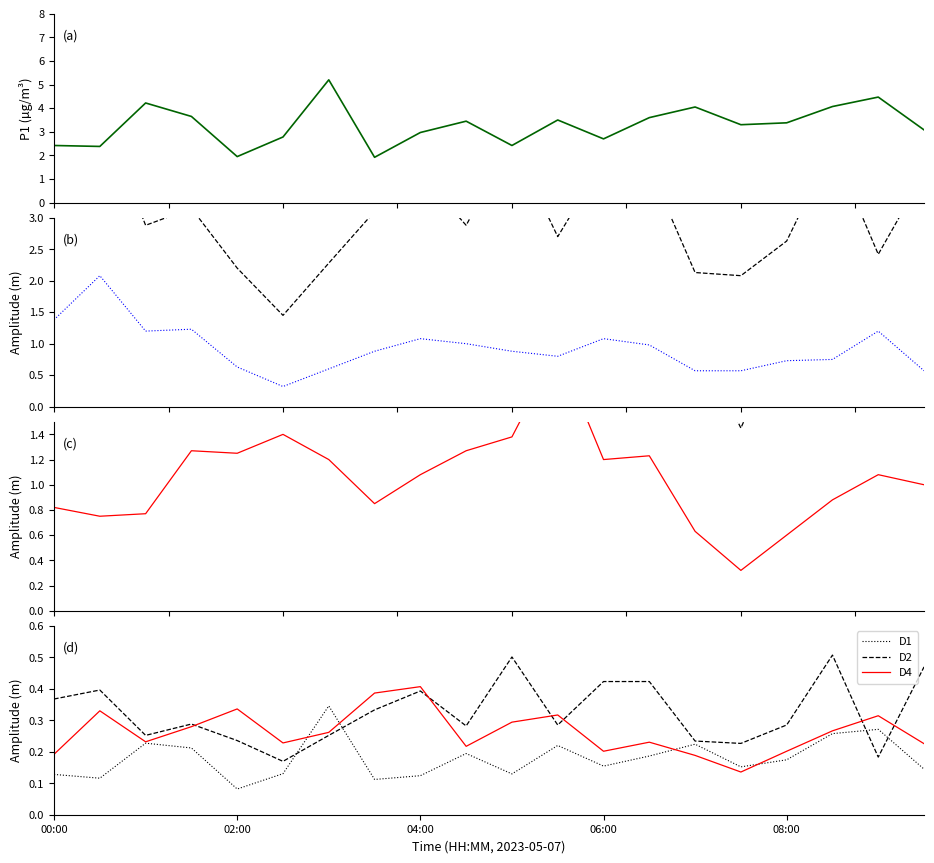

What is the difference between the maximum and second lowest values in the D1 series?

0.2